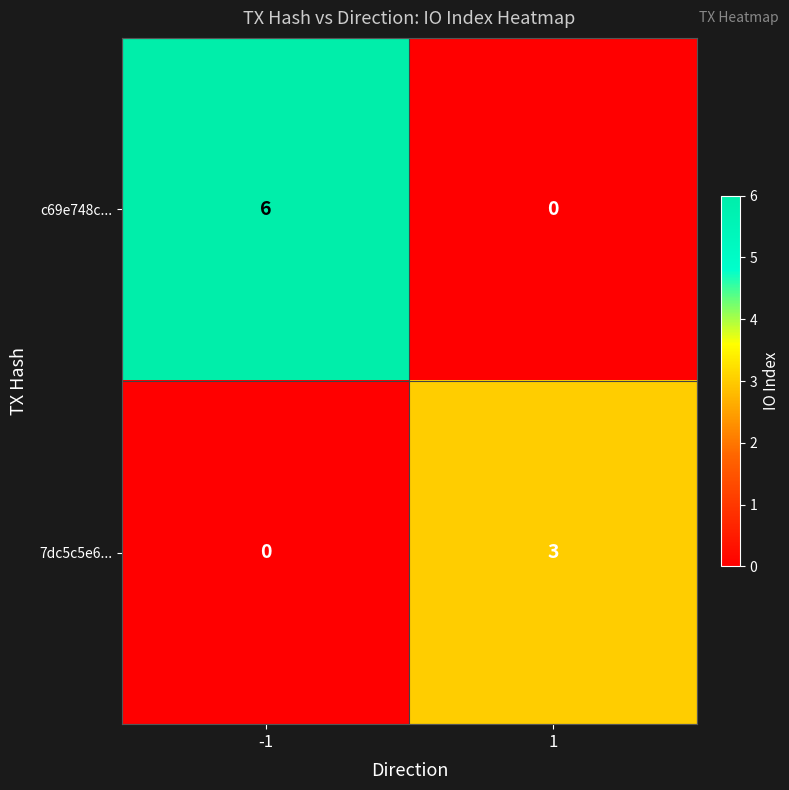

What is the sum of the c69e748c... values at 1 and -1?

6